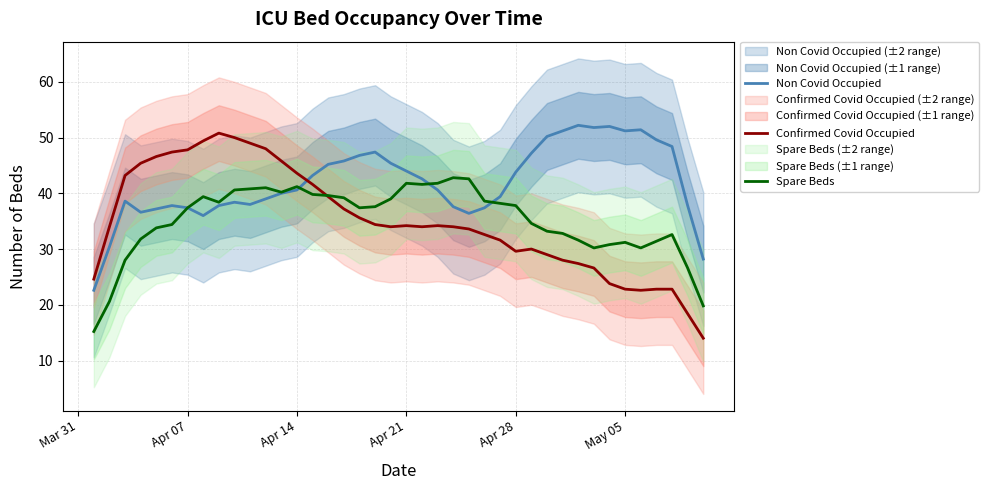

How many values in the Non Covid Occupied series are below 40?

18